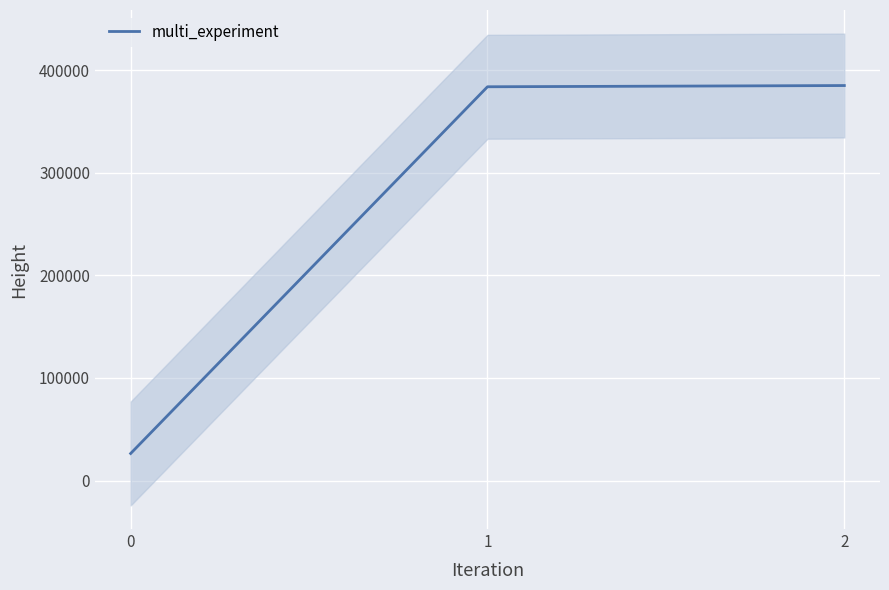

Which has a higher value, 1 or 2?

2